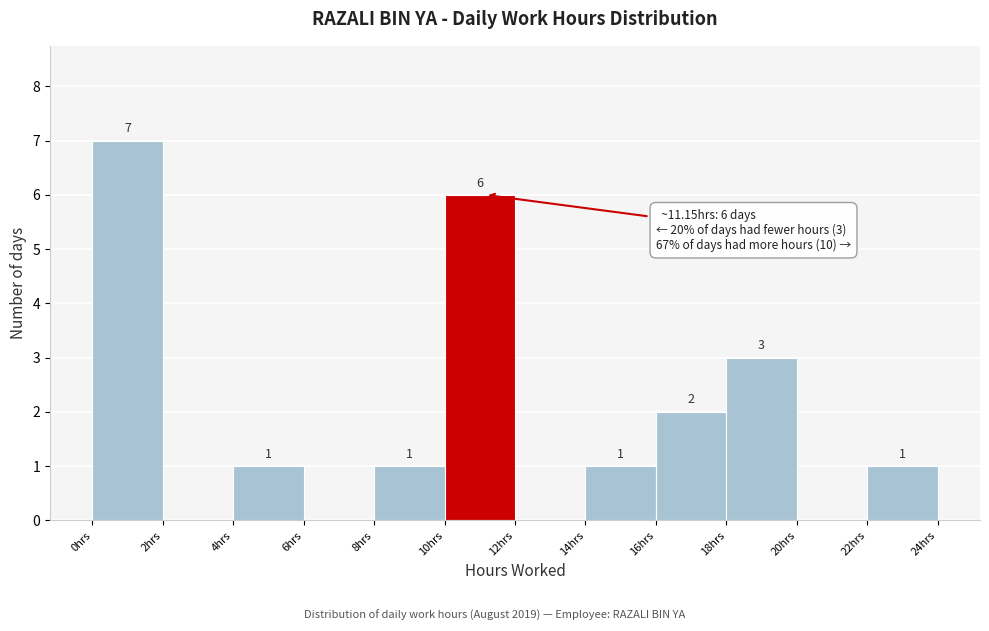

Which range on the x-axis has the tallest bar?

0 to 2